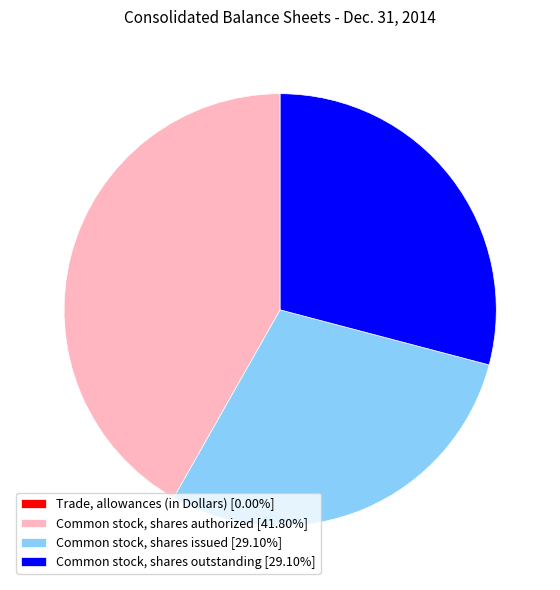

Is Common stock, shares outstanding [29.10%] the majority of the pie?

No